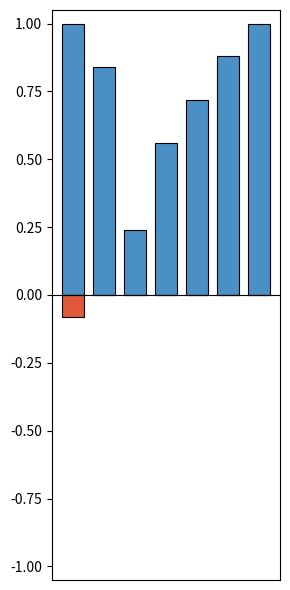

How many values in Score 2 are below zero?

1